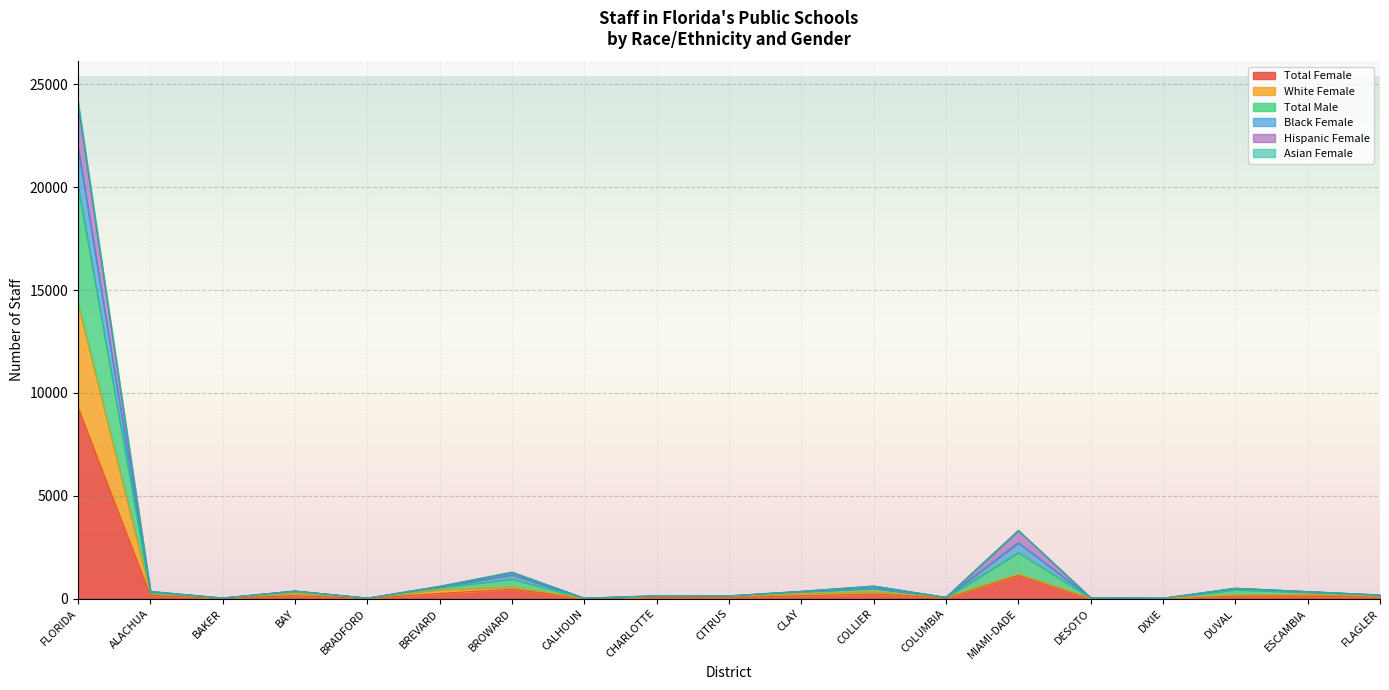

Which has a higher value, CLAY or BROWARD?

BROWARD